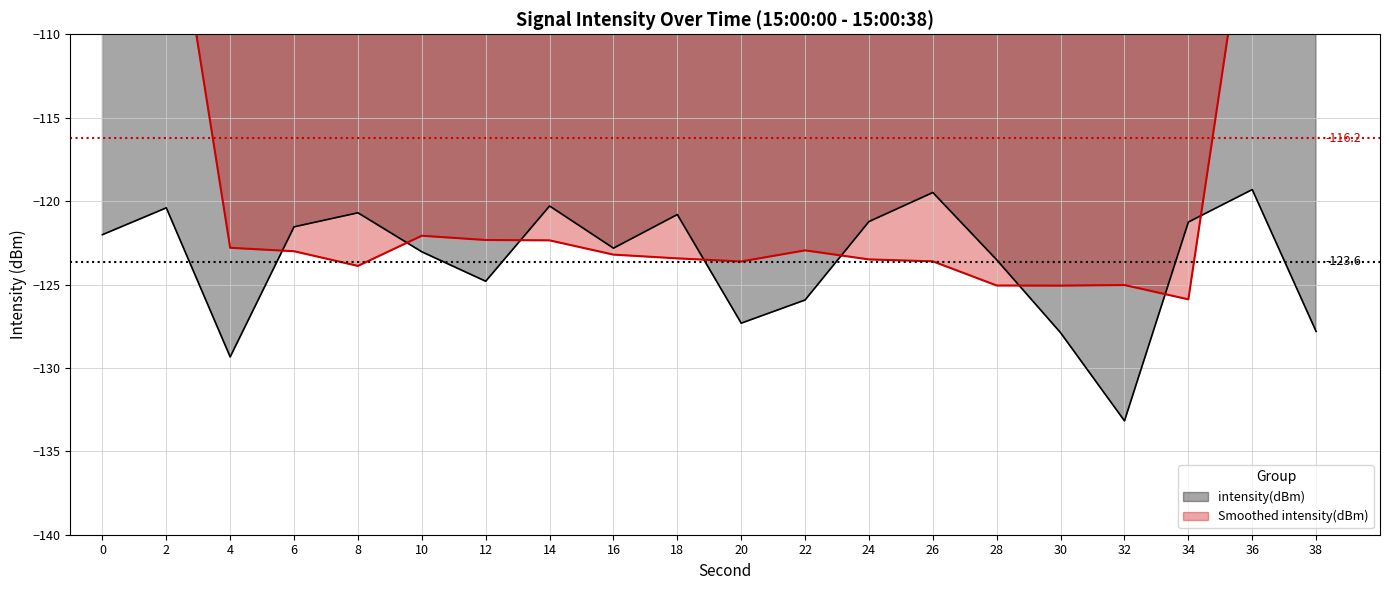

What is the difference between the intensity(dBm) values at 26 and 36?

0.2